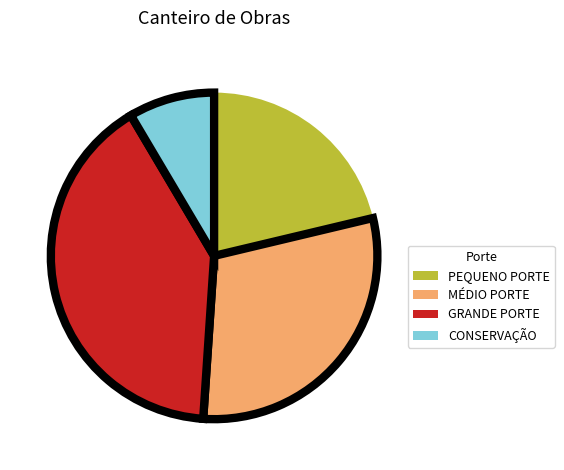

Is there any slice that represents more than half of the pie?

No